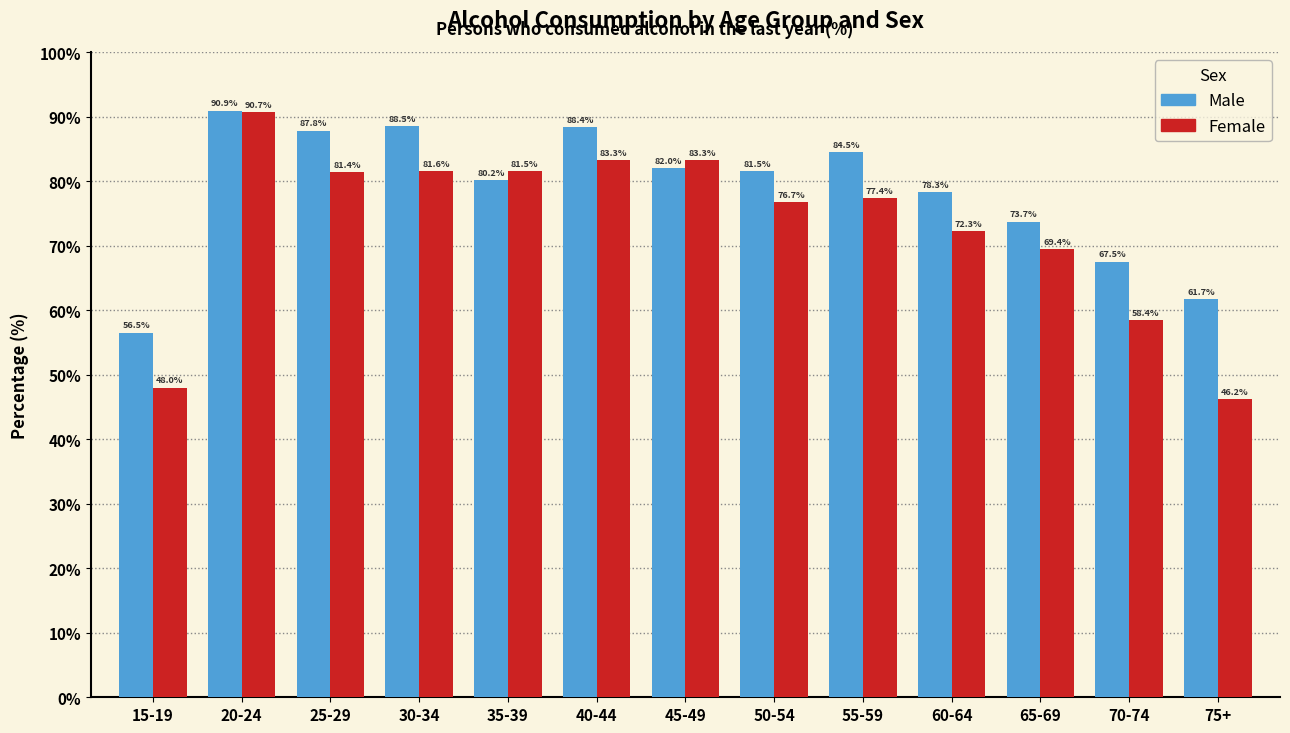

Reading left to right, what are all the values shown in this chart?

Male: 15-19=56.5	20-24=90.9	25-29=87.8	30-34=88.5	35-39=80.2	40-44=88.4	45-49=82.0	50-54=81.5	55-59=84.5	60-64=78.3	65-69=73.7	70-74=67.5	75+=61.7
Female: 15-19=48.0	20-24=90.7	25-29=81.4	30-34=81.6	35-39=81.5	40-44=83.3	45-49=83.3	50-54=76.7	55-59=77.4	60-64=72.3	65-69=69.4	70-74=58.4	75+=46.2